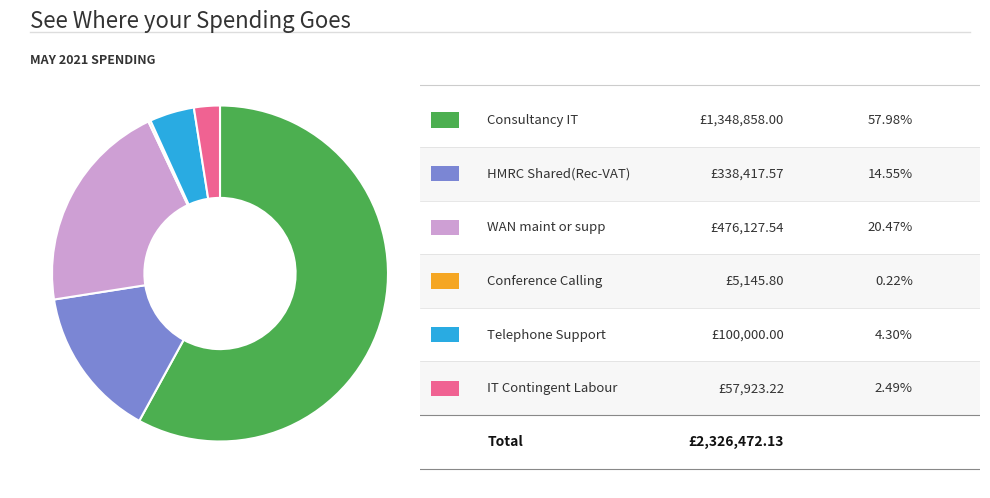

Is there a majority slice in this chart?

Yes